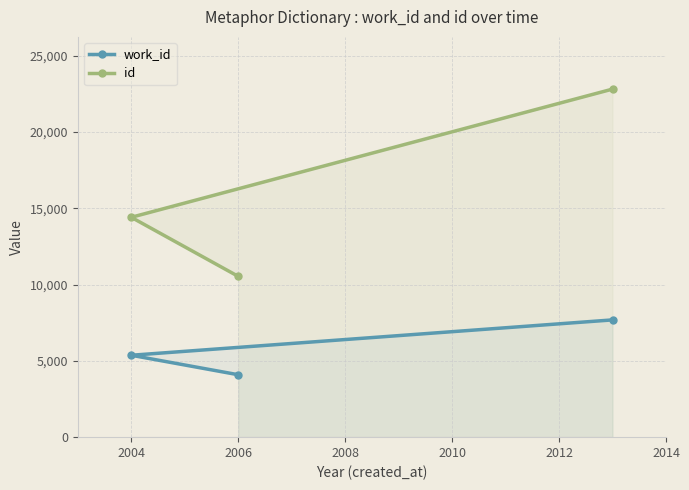

What are all the series names shown in the legend?

work_id, id